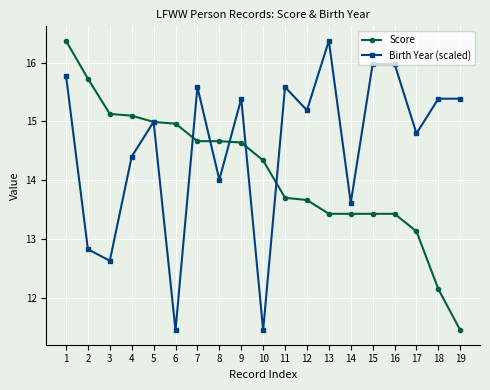

True or false: Birth Year (scaled) has a value of 23.1 at 18.

False